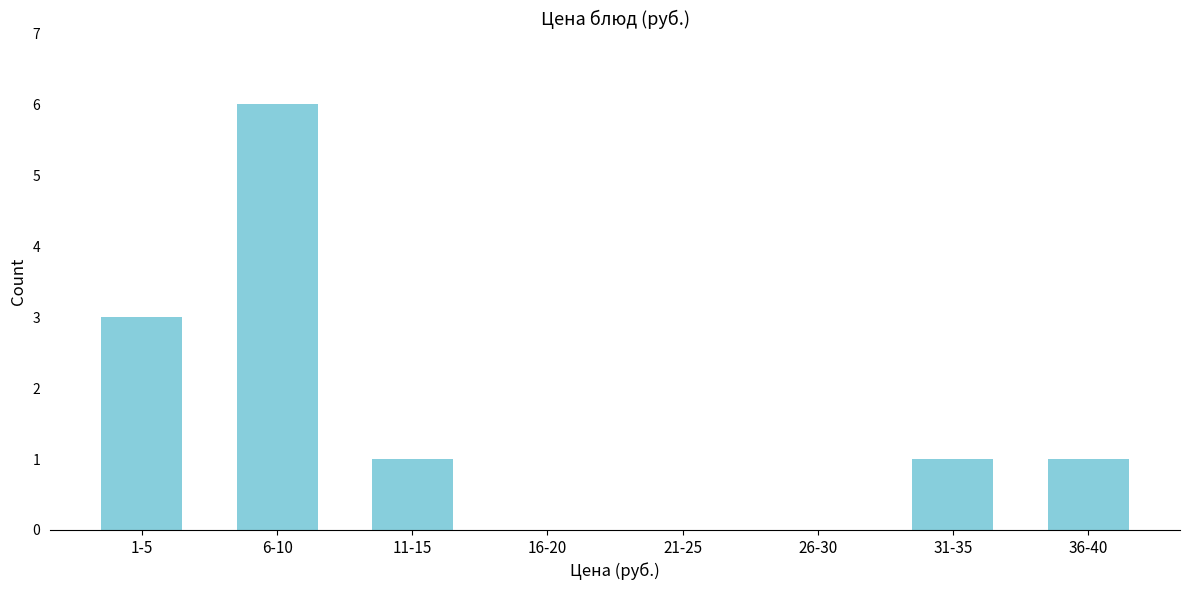

Reading left to right, what are all the values shown in this chart?

1-5=3	6-10=6	11-15=1	16-20=0	21-25=0	26-30=0	31-35=1	36-40=1